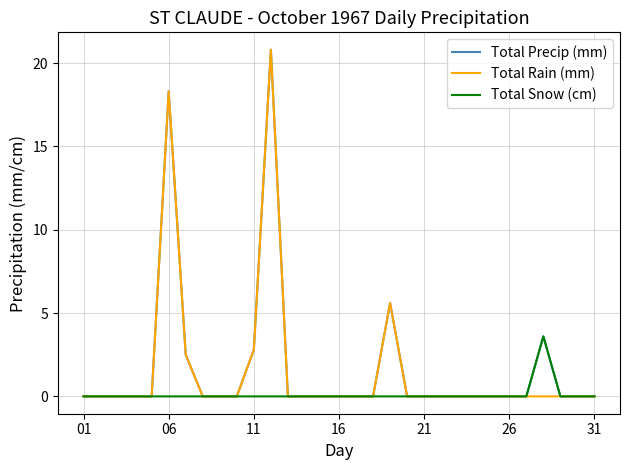

What is the highest value of the Total Rain (mm) series?

20.8